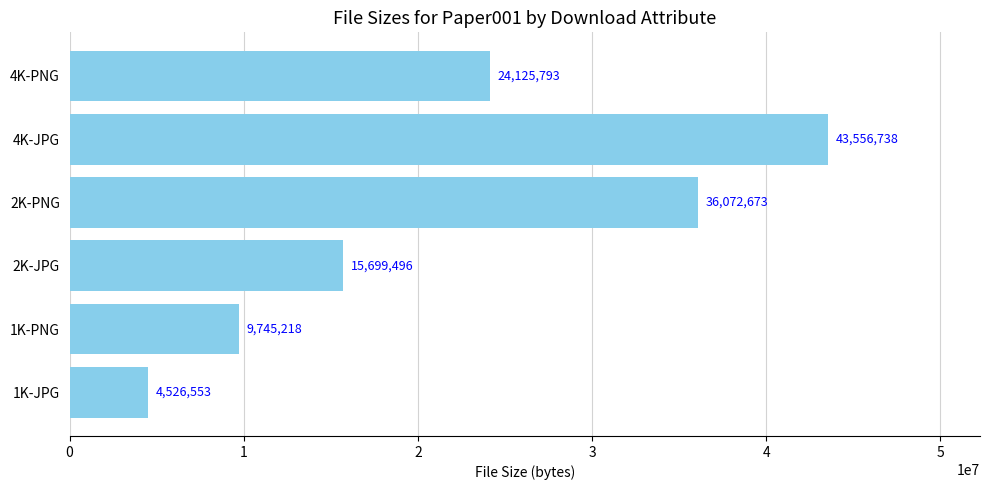

How many distinct data groups are displayed?

1